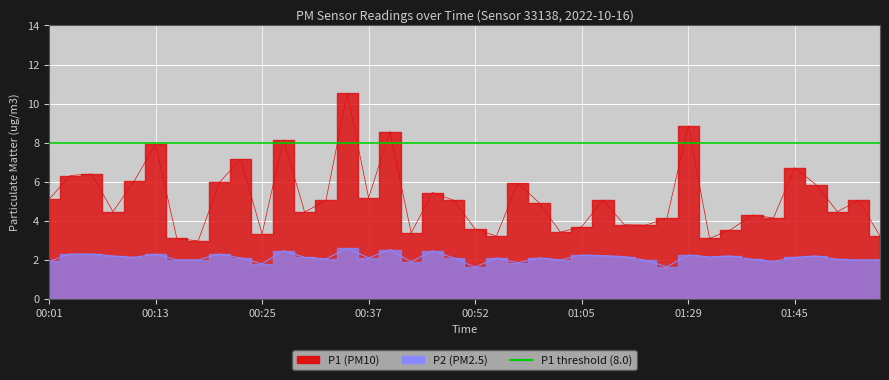

List the series in order of their peak value, highest first.

P1, P2